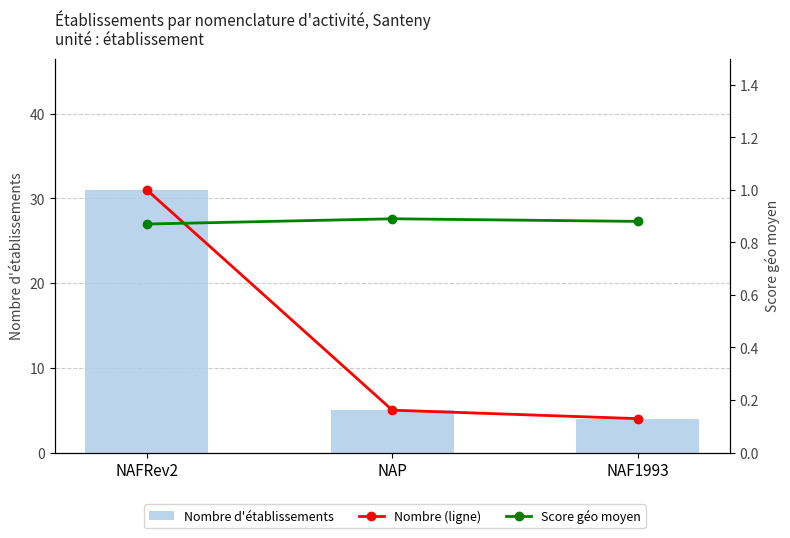

What is the difference between the maximum and second lowest values in the Nombre d'établissements (ligne) series?

26.0